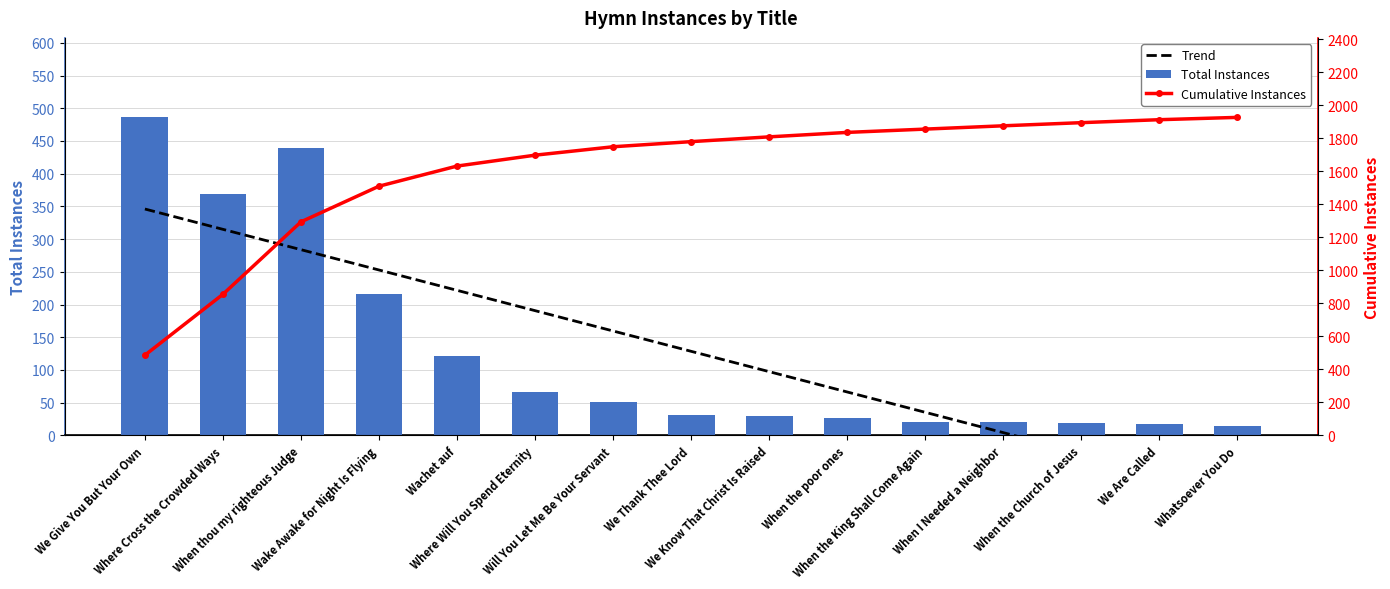

What is the sum of all Cumulative Instances values?

24116.0